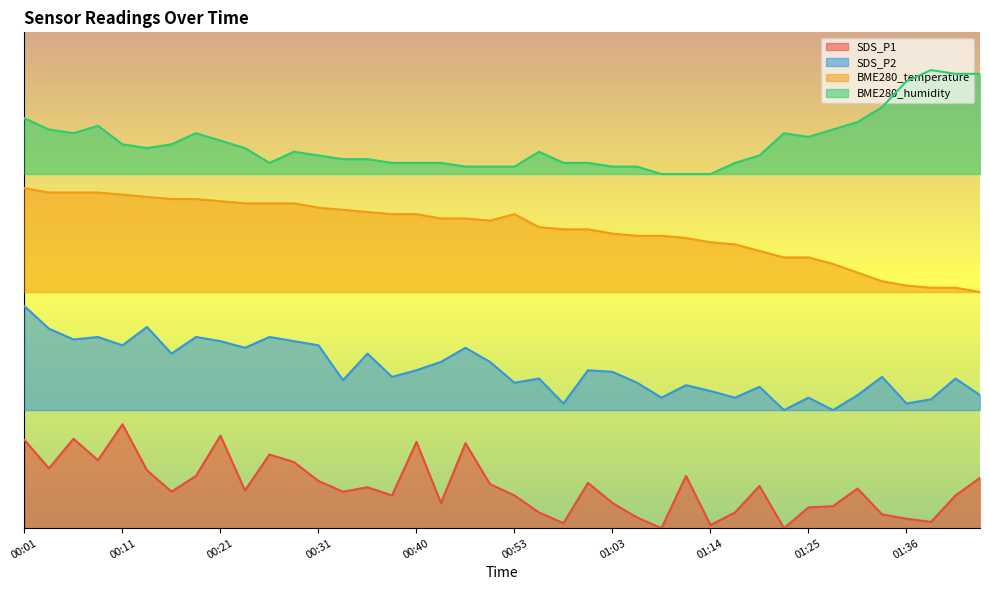

What is the maximum value for BME280_humidity?

1.0